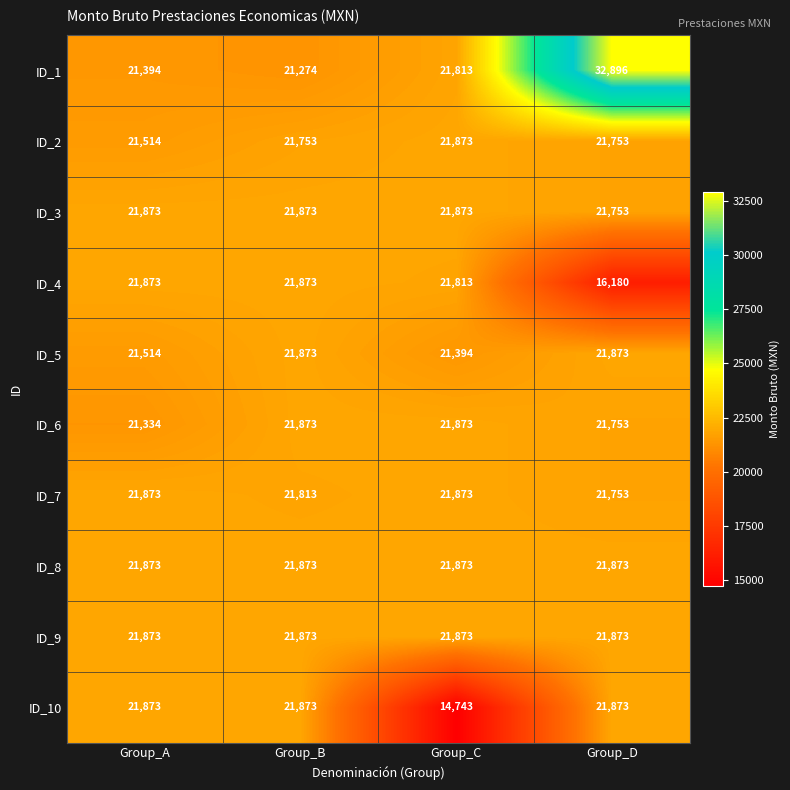

Count the number of data series in this chart.

10